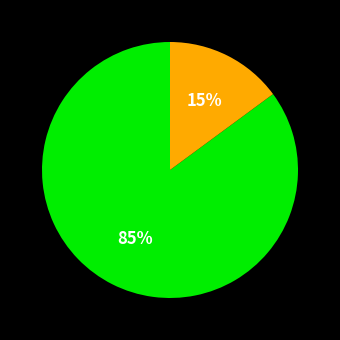

To the nearest percent, what is the difference between the largest and smallest slice percentages?

70%